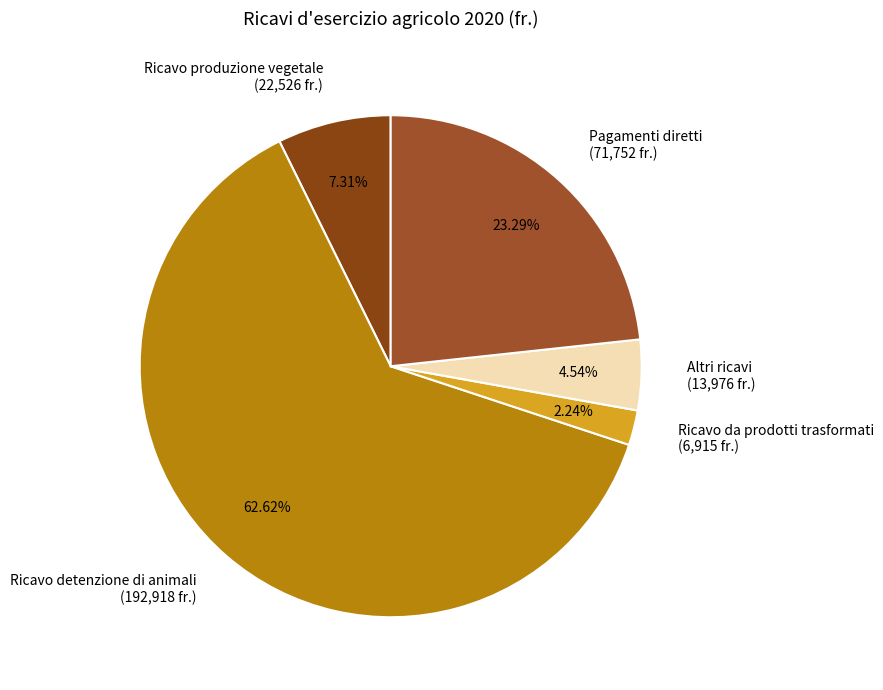

Does any single category account for the majority?

Yes